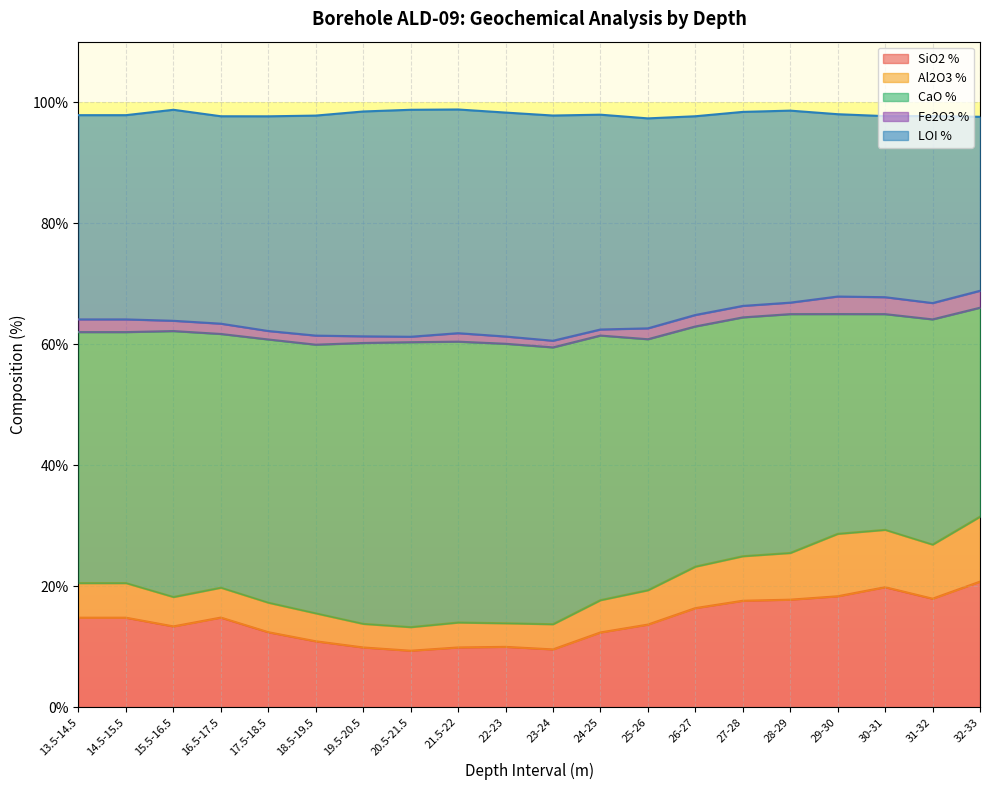

How many lines are shown in the chart?

5